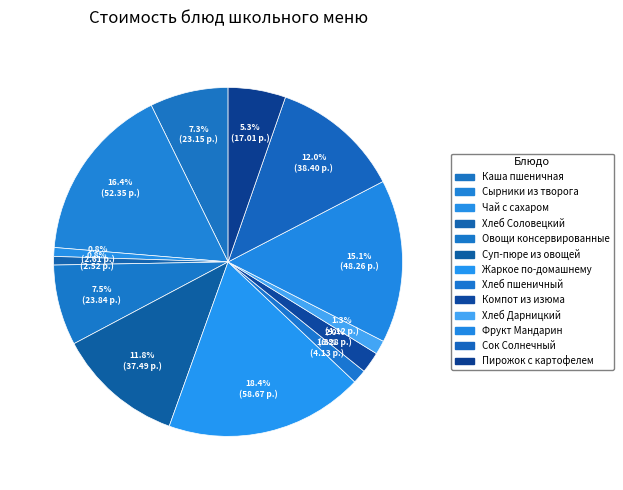

Does Каша пшеничная represent more than half of the total?

No